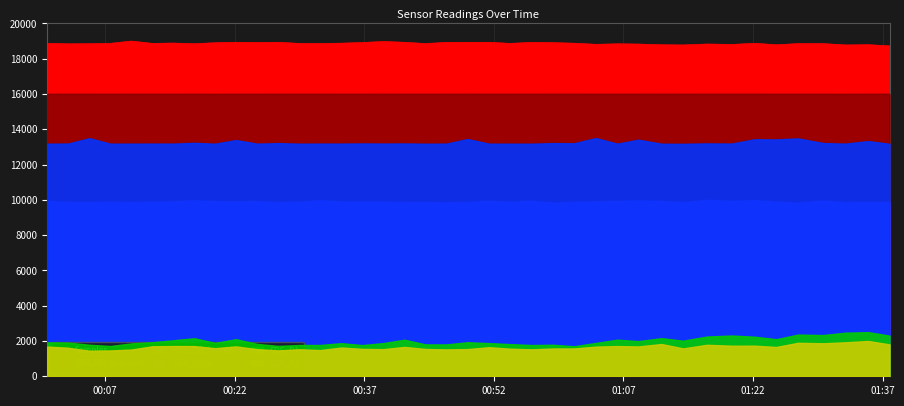

What is the lowest value of the SDS_P1 series?

1701.6